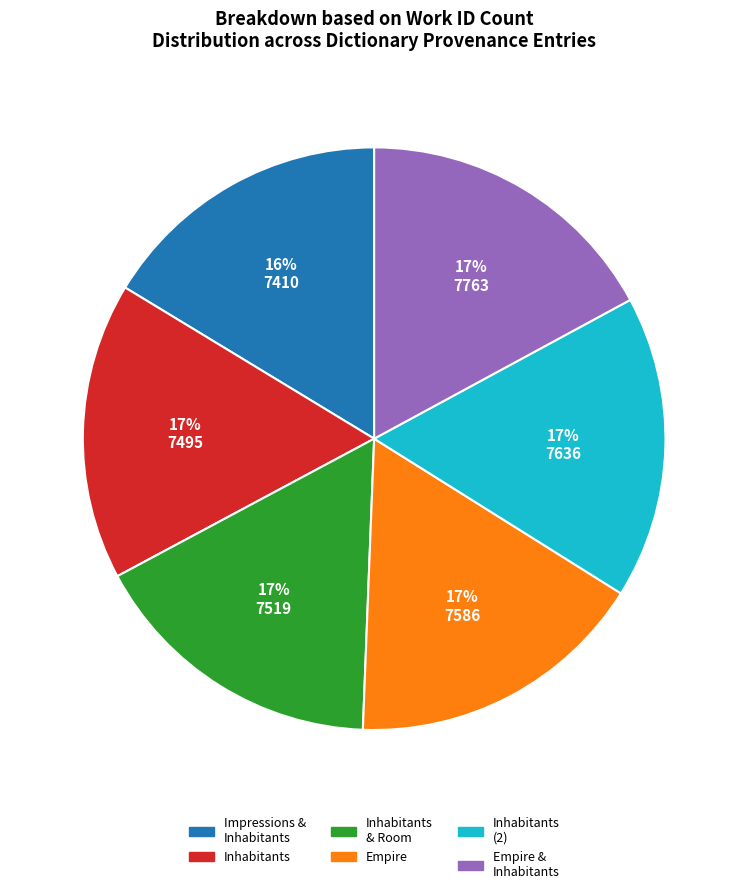

The Inhabitants slice represents 17% of the pie. True or false?

True